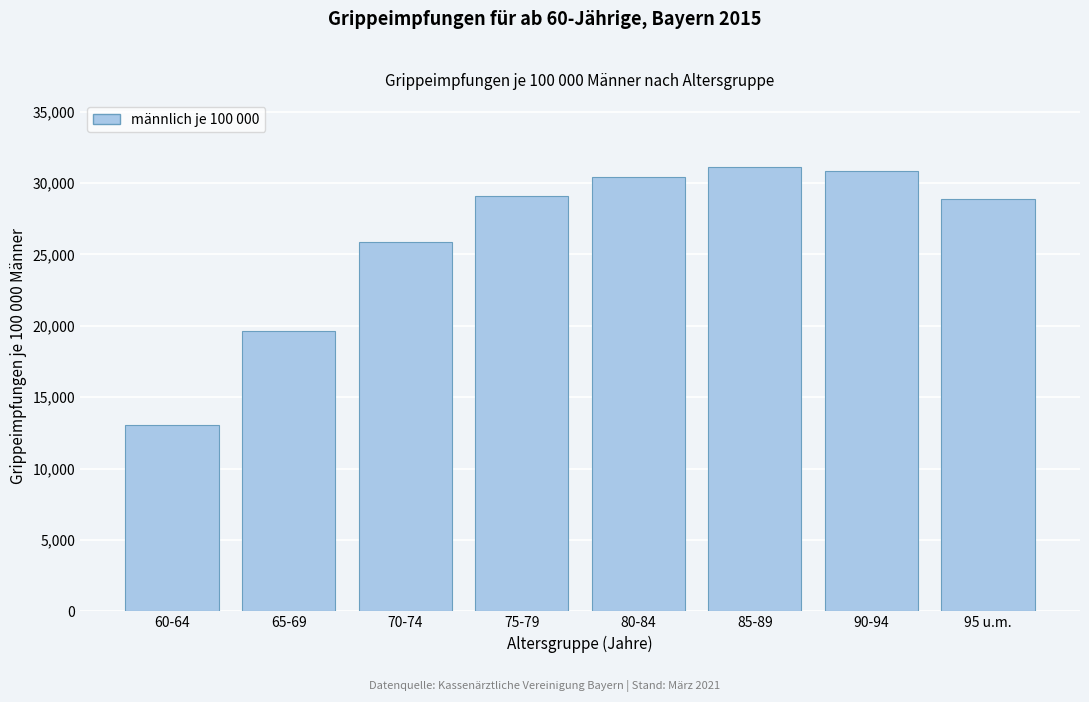

Reading left to right, transcribe all the data shown in this chart.

60-64=13072	65-69=19655	70-74=25897	75-79=29078	80-84=30397	85-89=31142	90-94=30827	95 u.m.=28893